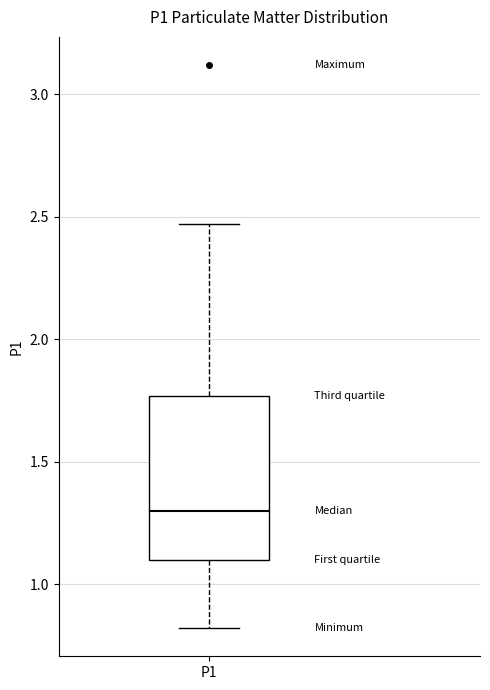

Read this box plot against the y-axis: the position of the median line, the range covered by the box, and the ends of both whiskers. The values are not printed on the chart, so give them approximately, as read against the axis.

median 1.30, box 1.10 to 1.75, whiskers 0.80 to 2.45